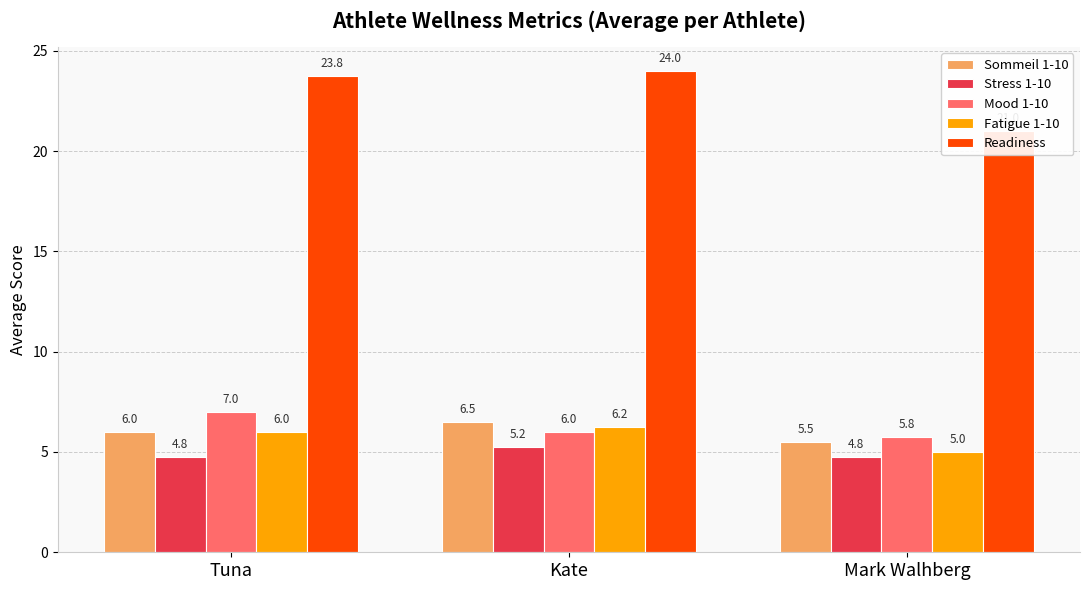

At which label is Fatigue 1-10 closest to 5?

Mark Walhberg